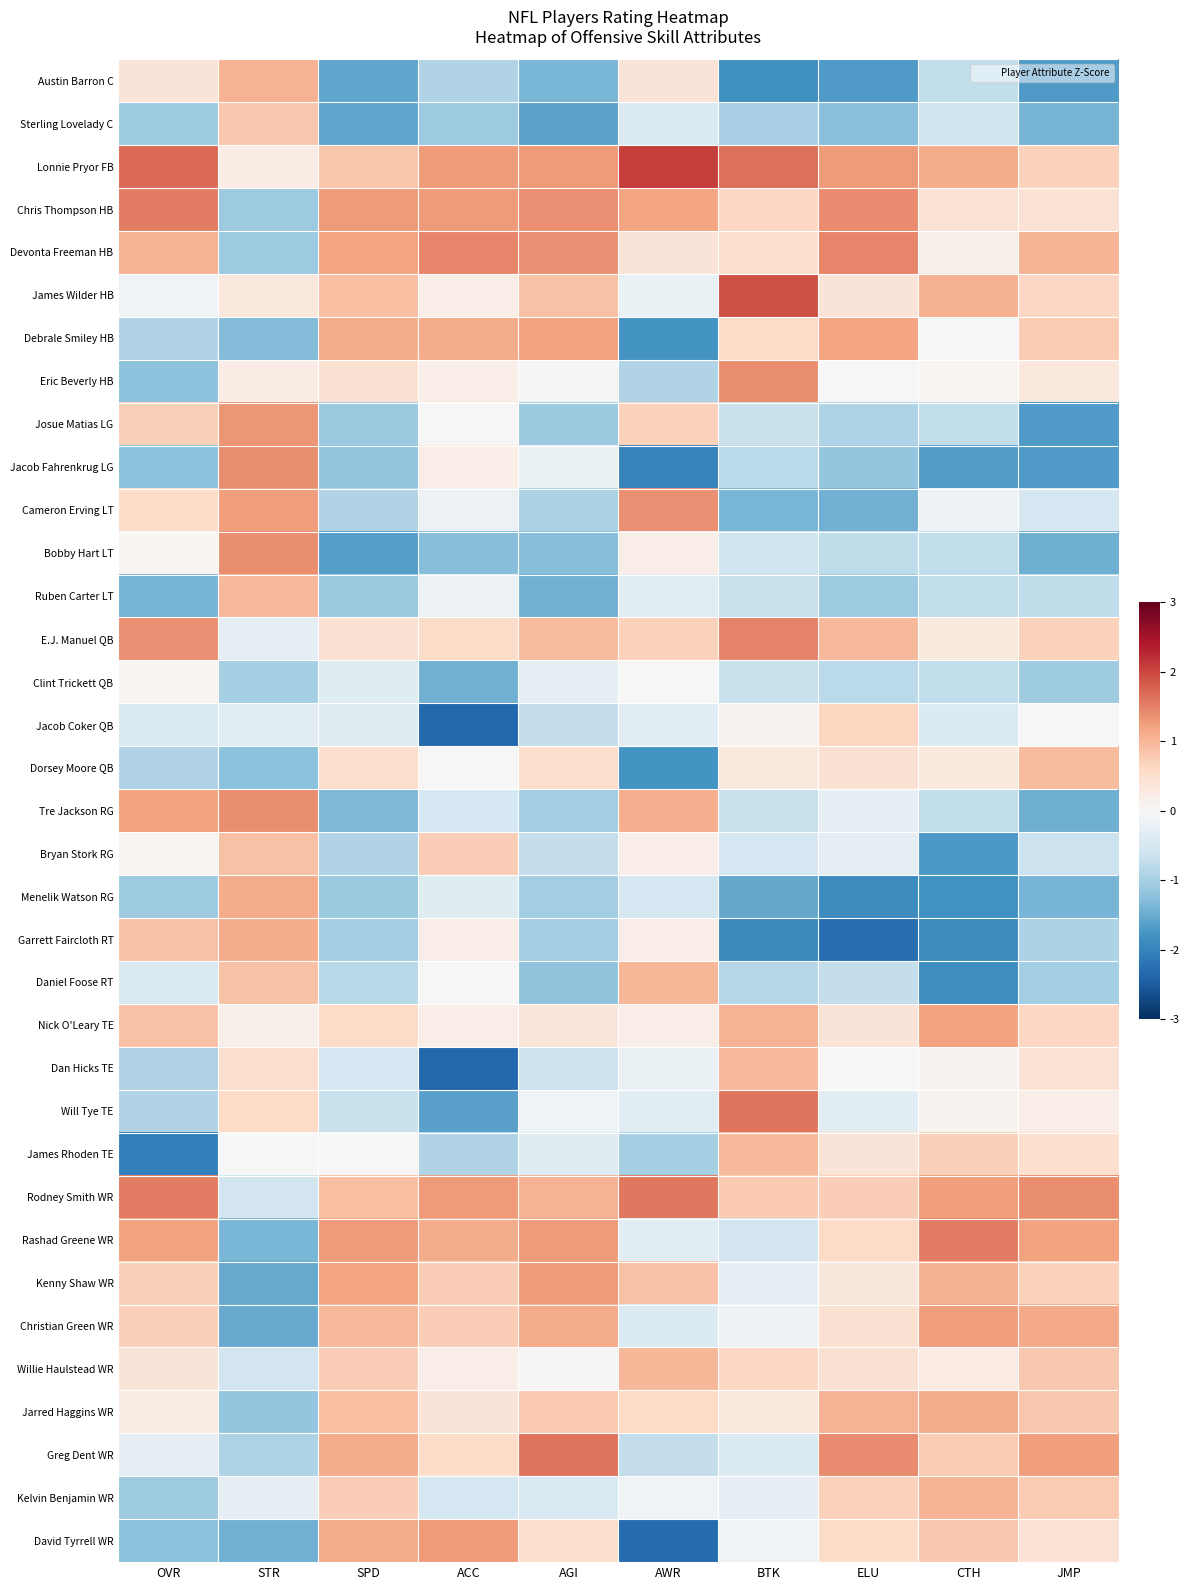

Reading right to left, extract all data points from this chart.

Austin Barron C: JMP=-1.7	CTH=-0.7	ELU=-1.7	BTK=-1.8	AWR=0.4	AGI=-1.4	ACC=-0.9	SPD=-1.6	STR=1.0	OVR=0.4
Sterling Lovelady C: JMP=-1.4	CTH=-0.6	ELU=-1.3	BTK=-1.0	AWR=-0.4	AGI=-1.6	ACC=-1.1	SPD=-1.6	STR=0.8	OVR=-1.1
Lonnie Pryor FB: JMP=0.7	CTH=1.1	ELU=1.3	BTK=1.6	AWR=2.1	AGI=1.3	ACC=1.3	SPD=0.8	STR=0.2	OVR=1.7
Chris Thompson HB: JMP=0.4	CTH=0.4	ELU=1.4	BTK=0.6	AWR=1.2	AGI=1.4	ACC=1.3	SPD=1.3	STR=-1.1	OVR=1.5
Devonta Freeman HB: JMP=1.0	CTH=0.2	ELU=1.5	BTK=0.5	AWR=0.4	AGI=1.4	ACC=1.5	SPD=1.2	STR=-1.1	OVR=1.0
James Wilder HB: JMP=0.6	CTH=1.1	ELU=0.4	BTK=1.9	AWR=-0.2	AGI=0.9	ACC=0.2	SPD=0.9	STR=0.3	OVR=-0.1
Debrale Smiley HB: JMP=0.8	CTH=0.0	ELU=1.2	BTK=0.6	AWR=-1.8	AGI=1.2	ACC=1.1	SPD=1.1	STR=-1.3	OVR=-0.9
Eric Beverly HB: JMP=0.3	CTH=0.1	ELU=0.0	BTK=1.4	AWR=-0.9	AGI=-0.0	ACC=0.2	SPD=0.4	STR=0.2	OVR=-1.2
Josue Matias LG: JMP=-1.7	CTH=-0.7	ELU=-0.9	BTK=-0.7	AWR=0.7	AGI=-1.1	ACC=0.0	SPD=-1.1	STR=1.3	OVR=0.7
Jacob Fahrenkrug LG: JMP=-1.7	CTH=-1.7	ELU=-1.2	BTK=-0.8	AWR=-2.0	AGI=-0.2	ACC=0.2	SPD=-1.2	STR=1.4	OVR=-1.2
Cameron Erving LT: JMP=-0.5	CTH=-0.2	ELU=-1.4	BTK=-1.4	AWR=1.4	AGI=-1.0	ACC=-0.2	SPD=-0.9	STR=1.3	OVR=0.6
Bobby Hart LT: JMP=-1.5	CTH=-0.7	ELU=-0.8	BTK=-0.6	AWR=0.2	AGI=-1.3	ACC=-1.3	SPD=-1.6	STR=1.4	OVR=0.1
Ruben Carter LT: JMP=-0.8	CTH=-0.7	ELU=-1.1	BTK=-0.7	AWR=-0.3	AGI=-1.5	ACC=-0.2	SPD=-1.1	STR=1.0	OVR=-1.4
E.J. Manuel QB: JMP=0.7	CTH=0.3	ELU=1.0	BTK=1.5	AWR=0.7	AGI=1.0	ACC=0.6	SPD=0.4	STR=-0.3	OVR=1.4
Clint Trickett QB: JMP=-1.1	CTH=-0.7	ELU=-0.8	BTK=-0.7	AWR=-0.0	AGI=-0.3	ACC=-1.5	SPD=-0.4	STR=-1.0	OVR=0.1
Jacob Coker QB: JMP=-0.0	CTH=-0.4	ELU=0.6	BTK=0.1	AWR=-0.3	AGI=-0.7	ACC=-2.4	SPD=-0.4	STR=-0.4	OVR=-0.4
Dorsey Moore QB: JMP=0.9	CTH=0.3	ELU=0.4	BTK=0.3	AWR=-1.8	AGI=0.5	ACC=0.0	SPD=0.5	STR=-1.2	OVR=-0.9
Tre Jackson RG: JMP=-1.5	CTH=-0.7	ELU=-0.2	BTK=-0.7	AWR=1.1	AGI=-1.0	ACC=-0.5	SPD=-1.3	STR=1.4	OVR=1.2
Bryan Stork RG: JMP=-0.6	CTH=-1.7	ELU=-0.3	BTK=-0.5	AWR=0.2	AGI=-0.7	ACC=0.7	SPD=-0.9	STR=0.9	OVR=0.1
Menelik Watson RG: JMP=-1.4	CTH=-1.8	ELU=-1.9	BTK=-1.5	AWR=-0.5	AGI=-1.0	ACC=-0.4	SPD=-1.1	STR=1.1	OVR=-1.1
Garrett Faircloth RT: JMP=-0.9	CTH=-1.9	ELU=-2.3	BTK=-1.9	AWR=0.2	AGI=-1.0	ACC=0.2	SPD=-1.0	STR=1.1	OVR=0.9
Daniel Foose RT: JMP=-1.0	CTH=-1.9	ELU=-0.7	BTK=-0.9	AWR=1.0	AGI=-1.2	ACC=0.0	SPD=-0.8	STR=0.9	OVR=-0.4
Nick O'Leary TE: JMP=0.6	CTH=1.2	ELU=0.4	BTK=1.0	AWR=0.2	AGI=0.4	ACC=0.2	SPD=0.6	STR=0.2	OVR=0.9
Dan Hicks TE: JMP=0.4	CTH=0.1	ELU=0.0	BTK=1.0	AWR=-0.2	AGI=-0.6	ACC=-2.4	SPD=-0.5	STR=0.5	OVR=-0.9
Will Tye TE: JMP=0.2	CTH=0.1	ELU=-0.3	BTK=1.6	AWR=-0.3	AGI=-0.1	ACC=-1.6	SPD=-0.7	STR=0.6	OVR=-0.9
James Rhoden TE: JMP=0.5	CTH=0.7	ELU=0.4	BTK=1.0	AWR=-1.0	AGI=-0.4	ACC=-0.9	SPD=0.0	STR=0.0	OVR=-2.0
Rodney Smith WR: JMP=1.4	CTH=1.2	ELU=0.7	BTK=0.8	AWR=1.6	AGI=1.0	ACC=1.3	SPD=0.9	STR=-0.6	OVR=1.5
Rashad Greene WR: JMP=1.2	CTH=1.5	ELU=0.6	BTK=-0.6	AWR=-0.3	AGI=1.3	ACC=1.1	SPD=1.3	STR=-1.4	OVR=1.2
Kenny Shaw WR: JMP=0.7	CTH=1.1	ELU=0.3	BTK=-0.3	AWR=0.9	AGI=1.3	ACC=0.7	SPD=1.2	STR=-1.5	OVR=0.7
Christian Green WR: JMP=1.1	CTH=1.2	ELU=0.4	BTK=-0.1	AWR=-0.4	AGI=1.1	ACC=0.7	SPD=1.0	STR=-1.5	OVR=0.7
Willie Haulstead WR: JMP=0.8	CTH=0.3	ELU=0.4	BTK=0.6	AWR=1.0	AGI=0.0	ACC=0.2	SPD=0.7	STR=-0.6	OVR=0.4
Jarred Haggins WR: JMP=0.8	CTH=1.1	ELU=1.0	BTK=0.3	AWR=0.6	AGI=0.8	ACC=0.4	SPD=0.9	STR=-1.2	OVR=0.2
Greg Dent WR: JMP=1.3	CTH=0.8	ELU=1.4	BTK=-0.4	AWR=-0.7	AGI=1.6	ACC=0.6	SPD=1.1	STR=-0.9	OVR=-0.3
Kelvin Benjamin WR: JMP=0.8	CTH=1.0	ELU=0.7	BTK=-0.2	AWR=-0.1	AGI=-0.5	ACC=-0.5	SPD=0.7	STR=-0.3	OVR=-1.1
David Tyrrell WR: JMP=0.4	CTH=0.8	ELU=0.5	BTK=-0.1	AWR=-2.3	AGI=0.5	ACC=1.3	SPD=1.1	STR=-1.4	OVR=-1.2